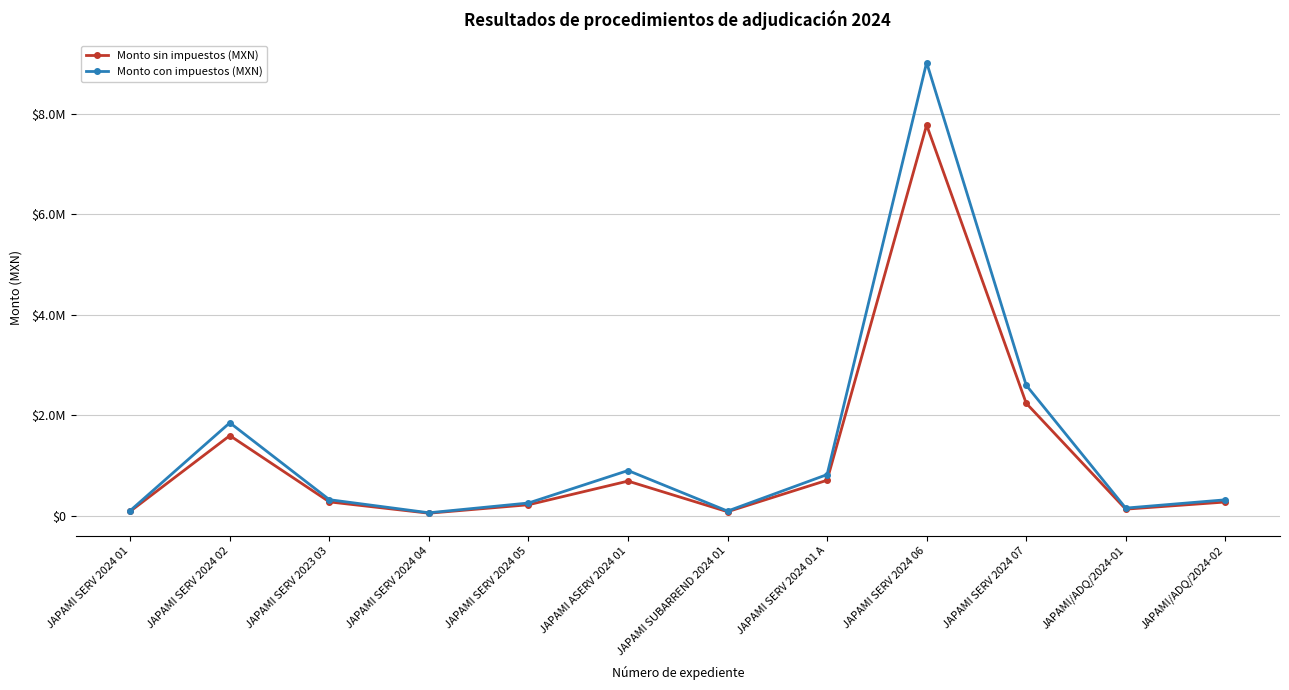

What are all the series names shown in the legend?

Monto sin impuestos (MXN), Monto con impuestos (MXN)